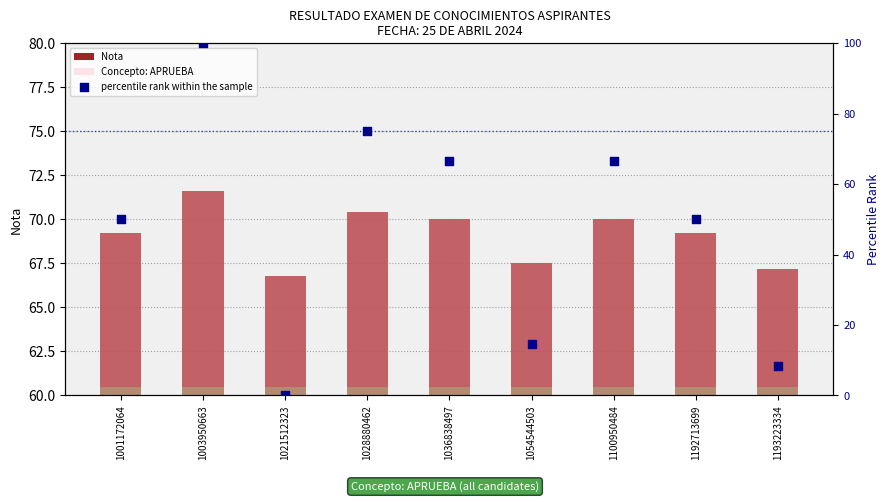

Is the value of Nota at 1028880462 greater than the value of percentile rank within the sample at 1100950484?

Yes